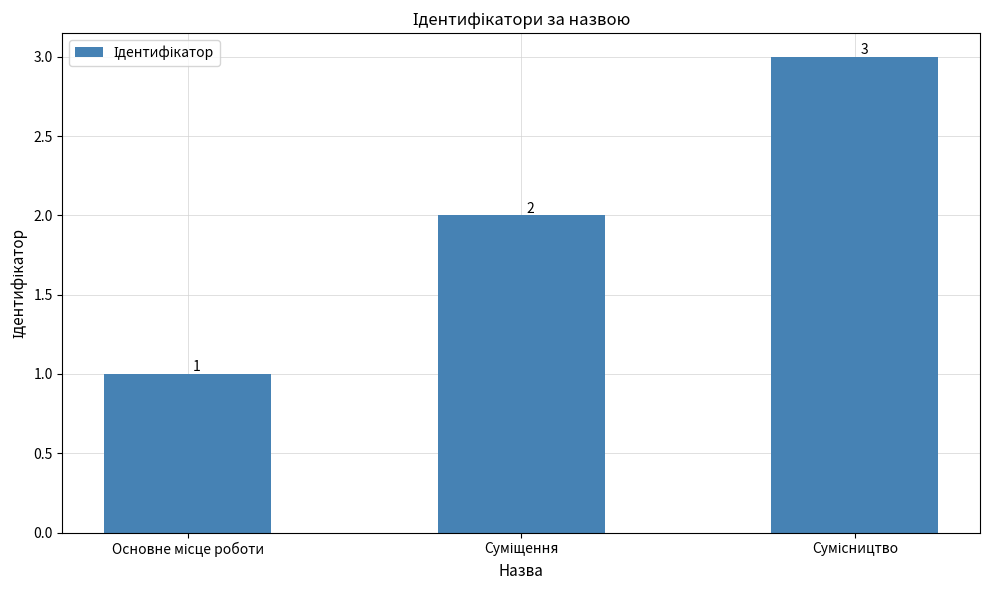

Count the number of data series in this chart.

1